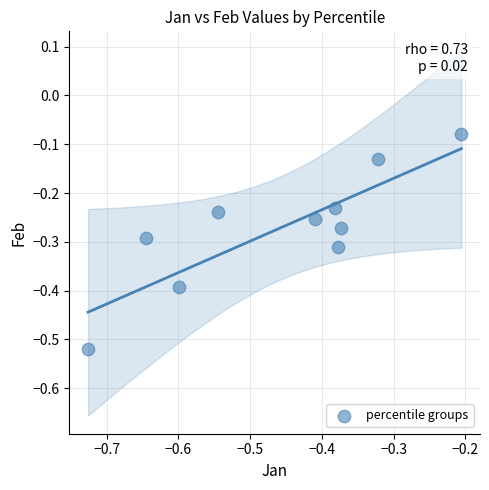

What is the range of X values (max minus min)?

0.5